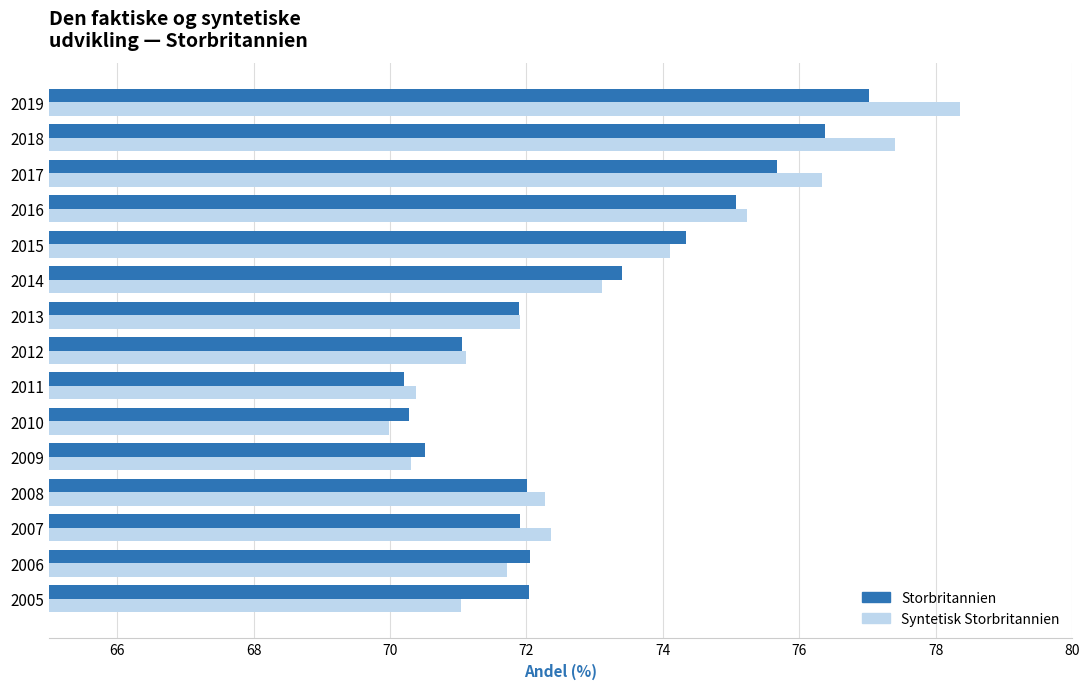

Between 2007 and 2016, which series saw the biggest shift?

Storbritannien